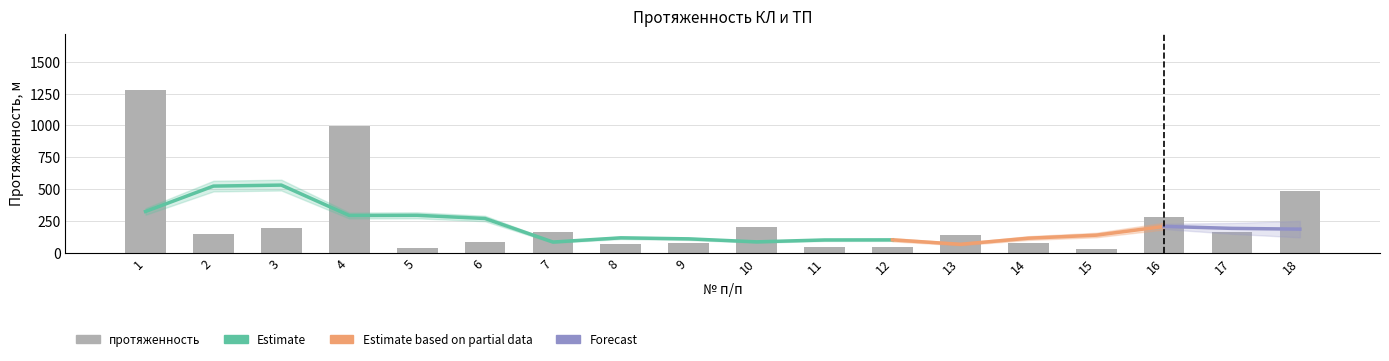

Read the value at 11.

40